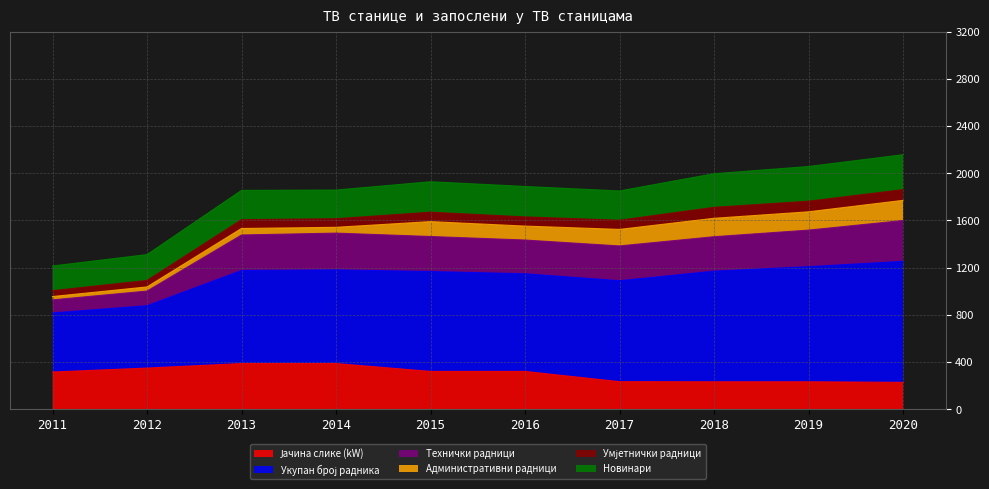

What is the total value across all series at 2019?

2057.0